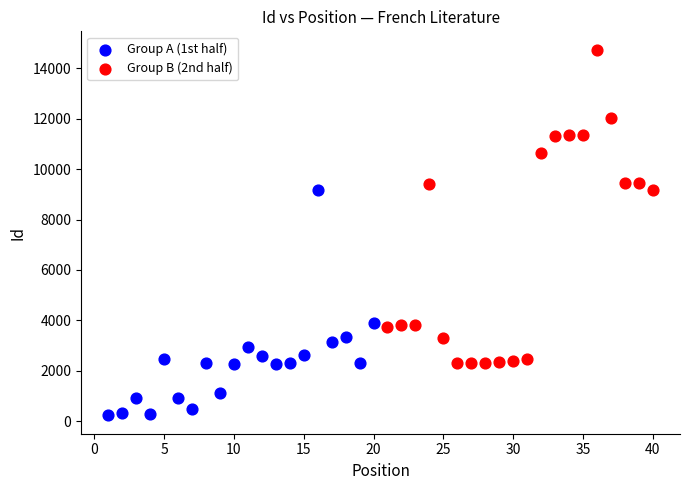

Which series contains the lowest Y value?

Group A (1st half)